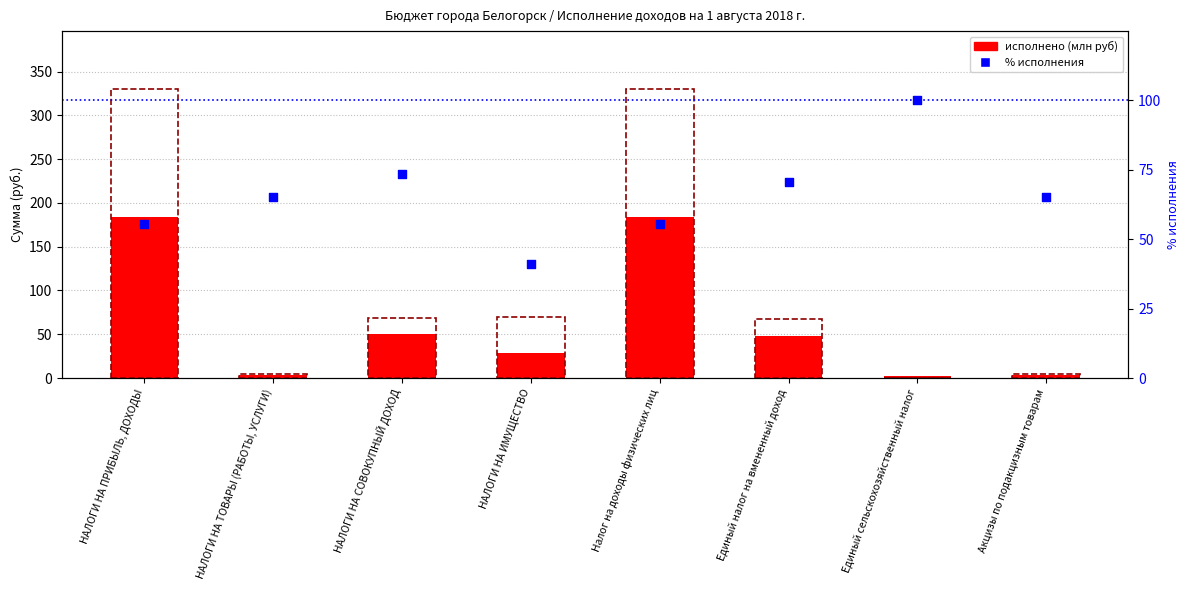

At how many categories does at least one series exceed 102?

2